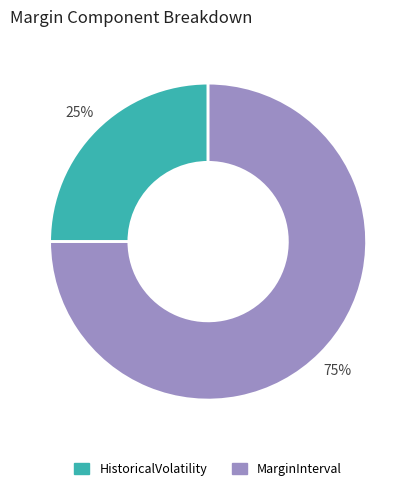

Is there any slice that represents more than half of the pie?

Yes